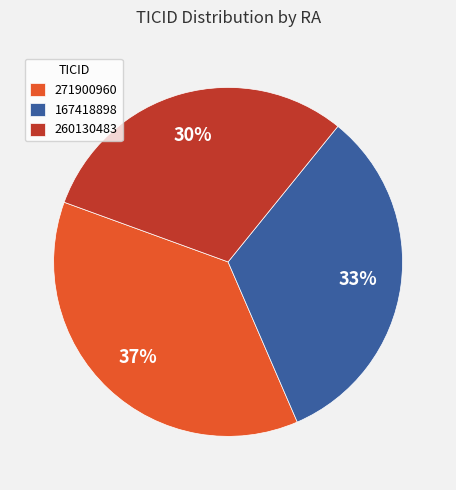

Rank the categories by value from highest to lowest.

271900960, 167418898, 260130483